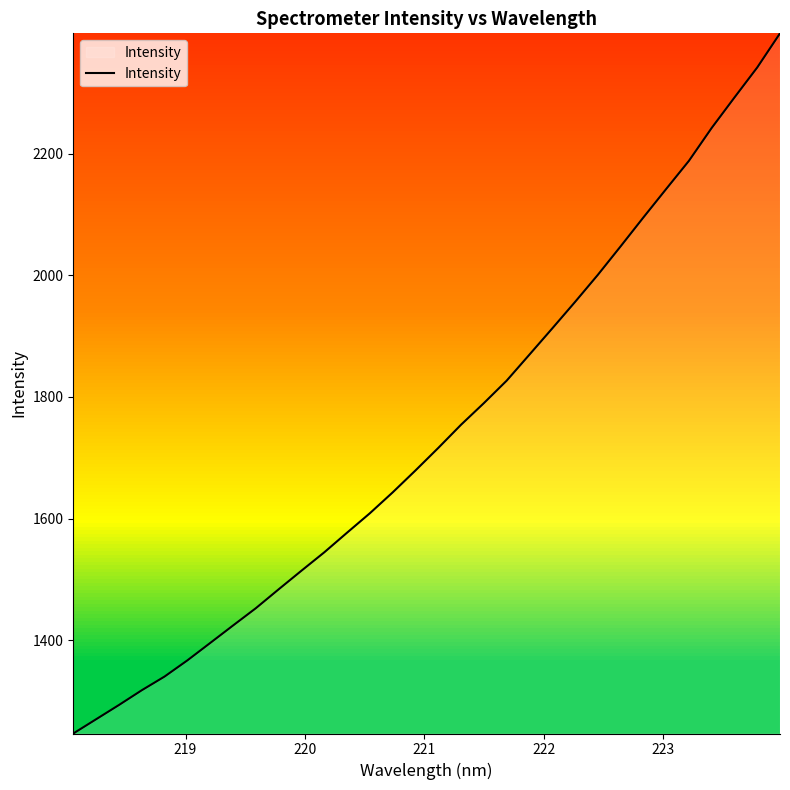

What is the difference between the maximum and minimum values?

1151.7